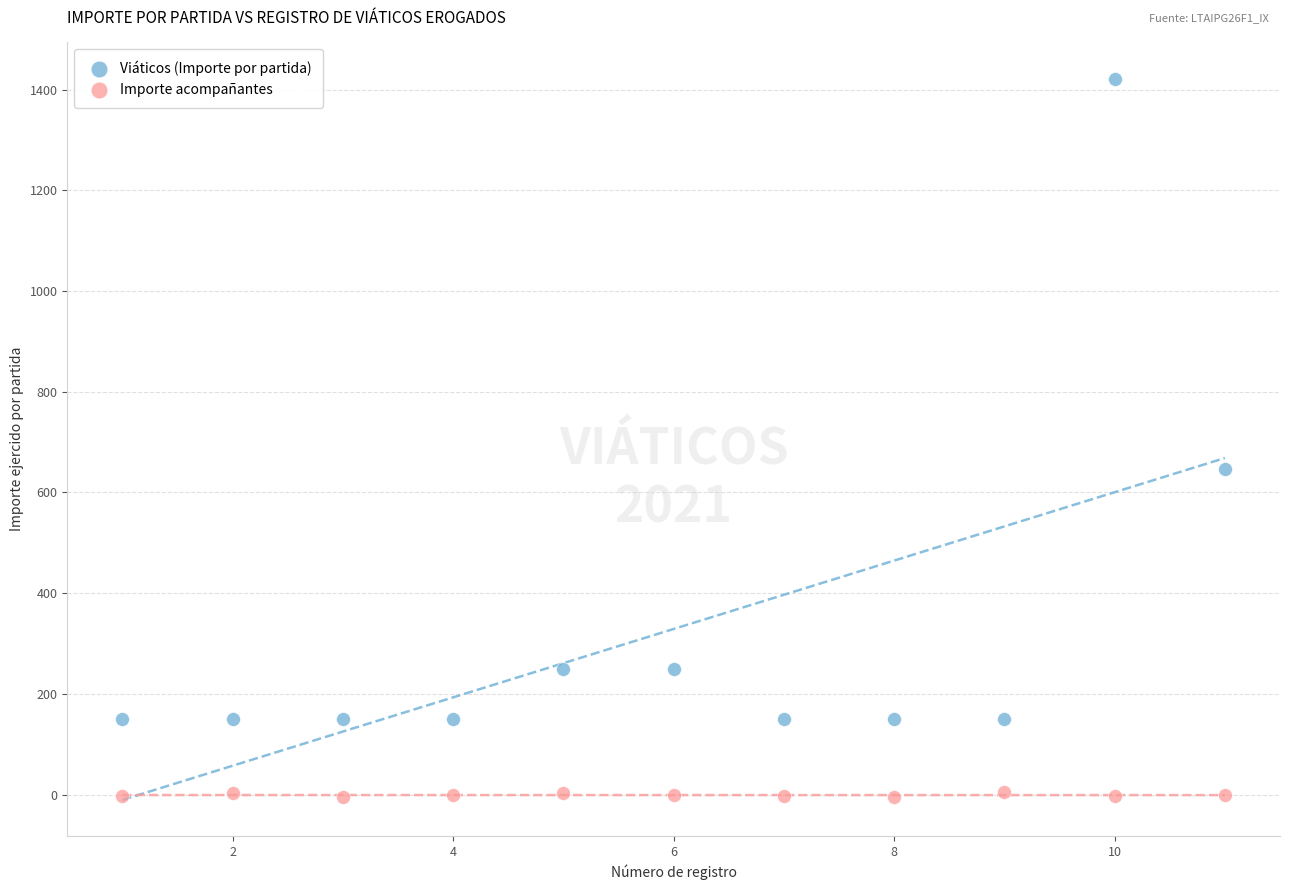

Which series reaches the maximum Y coordinate?

Viáticos (Importe por partida)